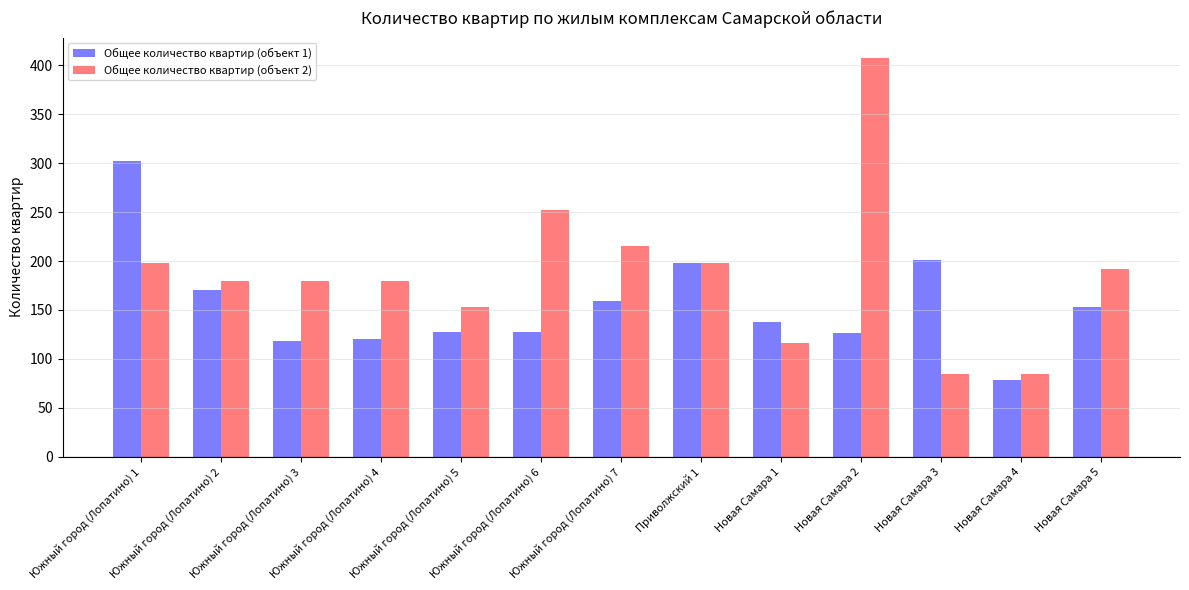

What is the lowest value of the Общее количество квартир (объект 1) series?

78